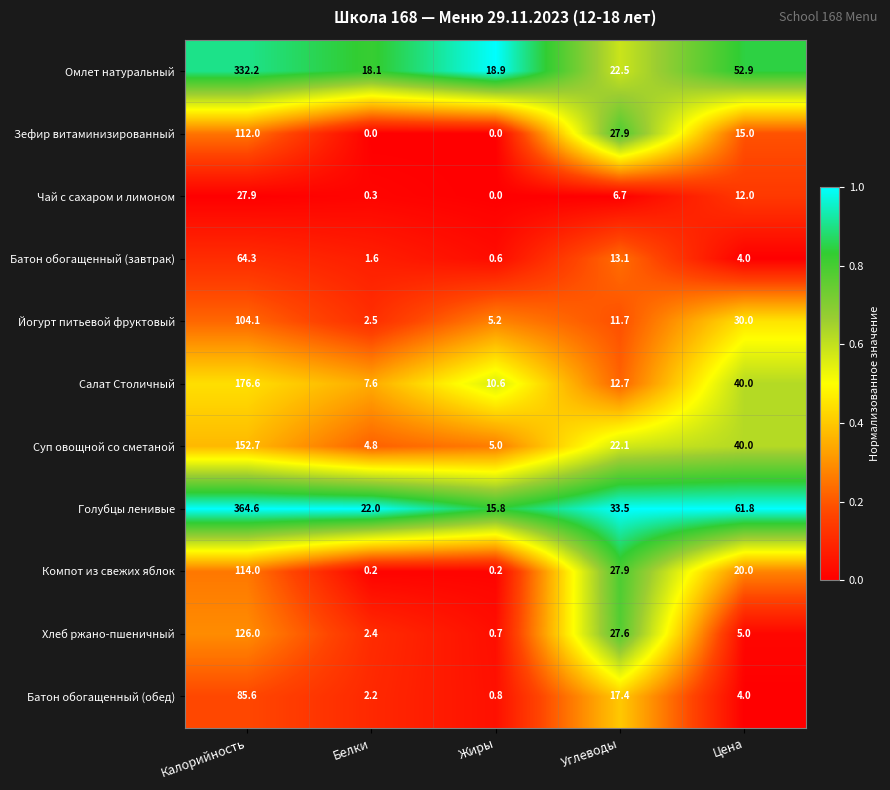

How many categories are shown in the chart?

5